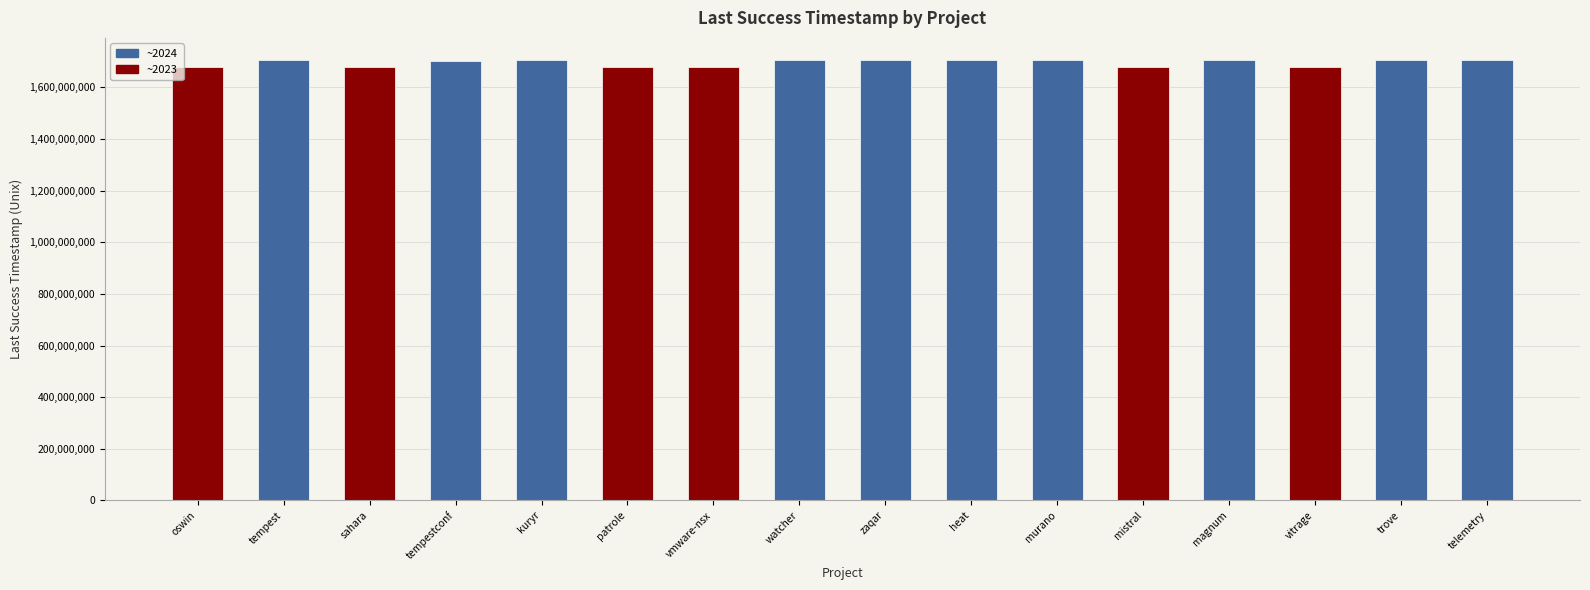

What is the sum of all values?

27135975793